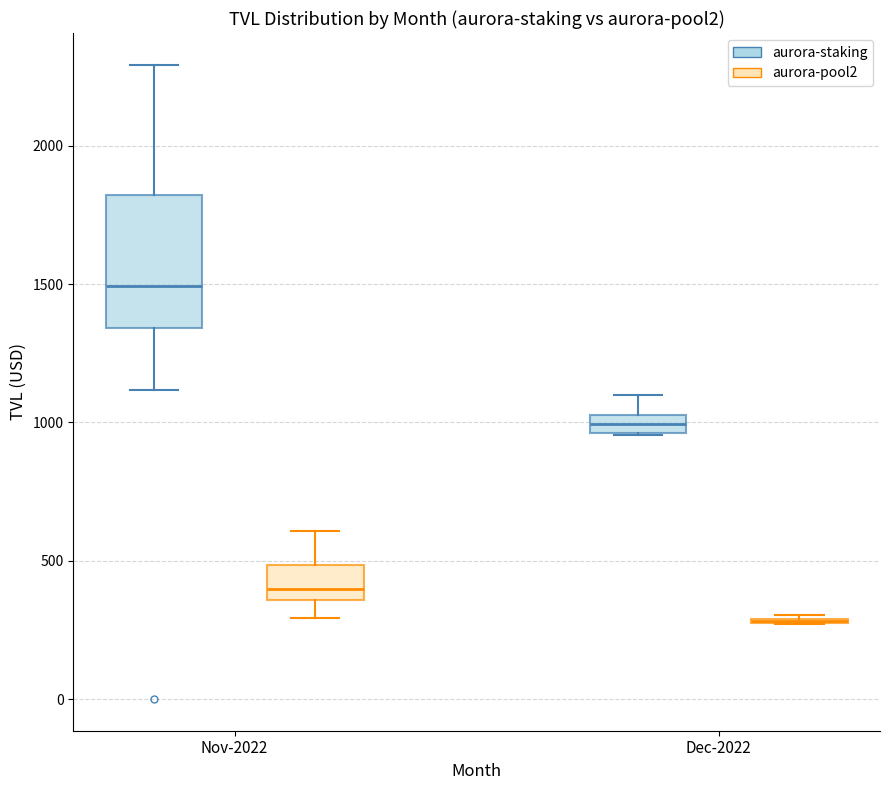

Where is the lower edge of the box for Dec-2022 (aurora-staking) on the y-axis? The values are not printed on the chart, so give them approximately, as read against the axis.

950